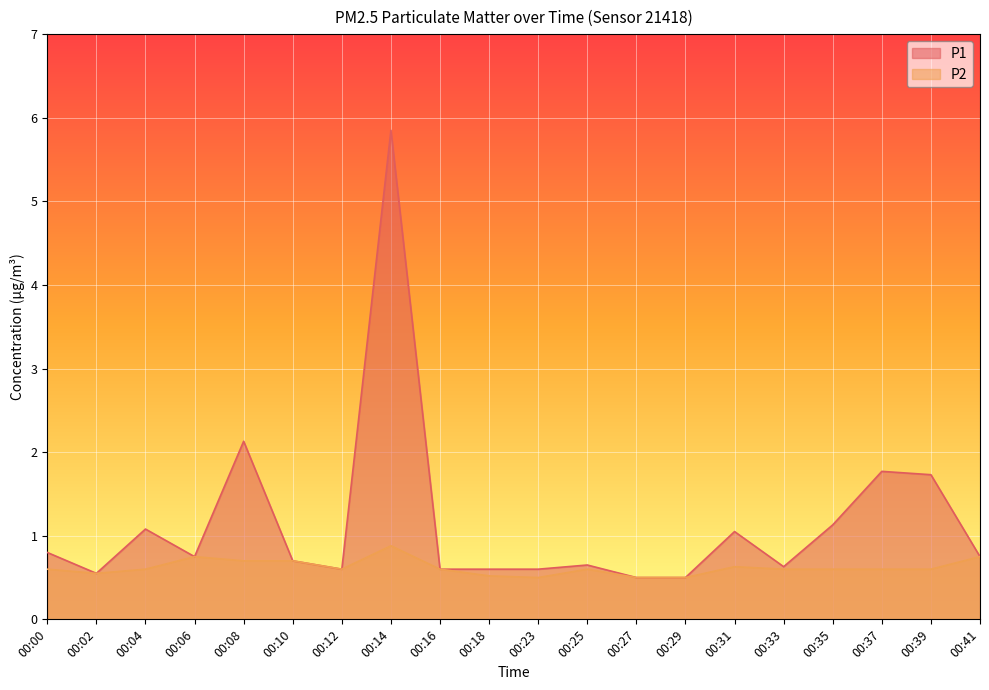

At which category is the sum across all series the highest?

00:14